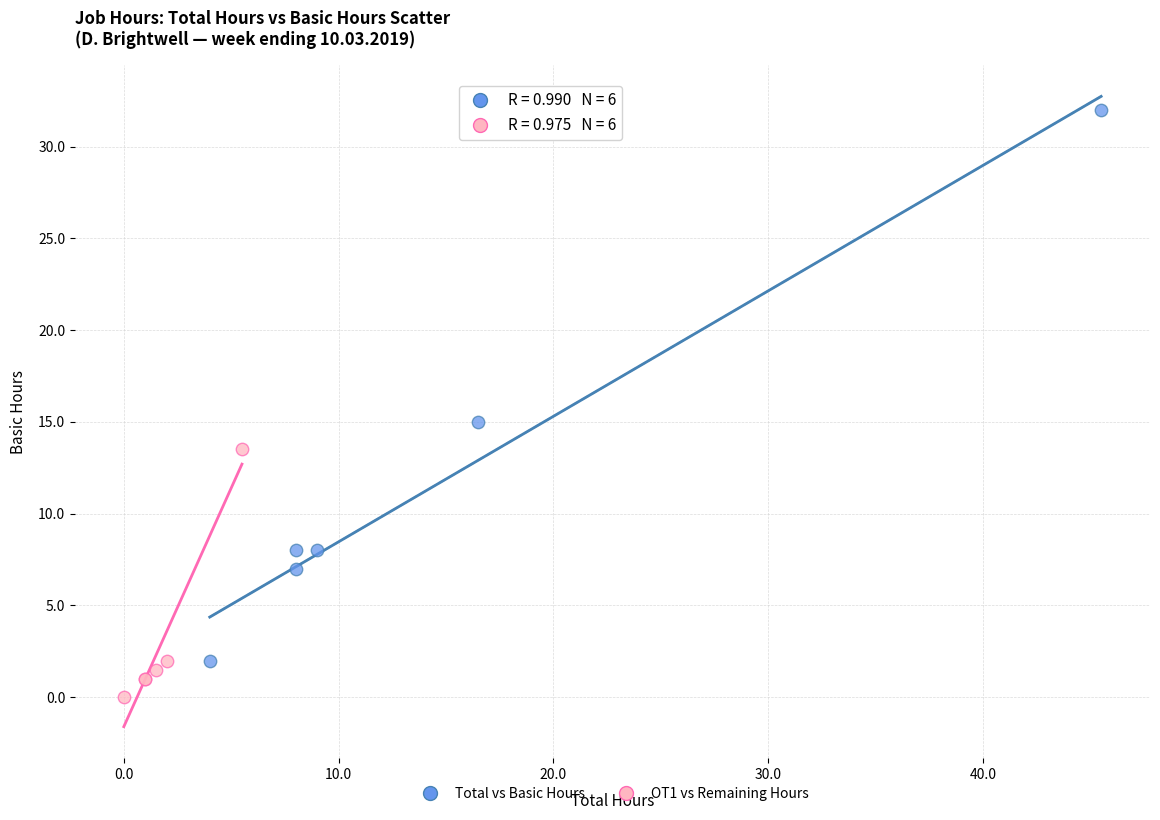

Which series contains the lowest Y value?

OT1 vs Remaining Hours